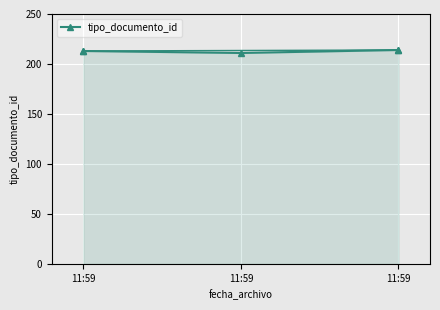

Does the chart display data point markers on the line(s)?

Yes